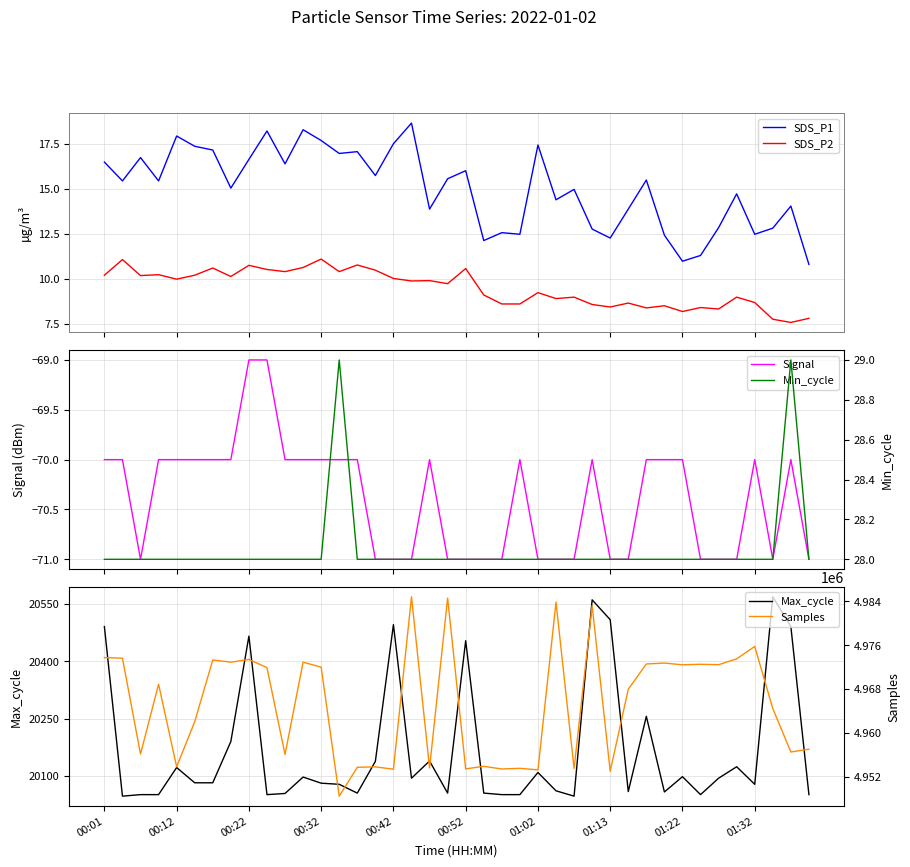

True or false: SDS_P2 and SDS_P1 cross at least once.

False